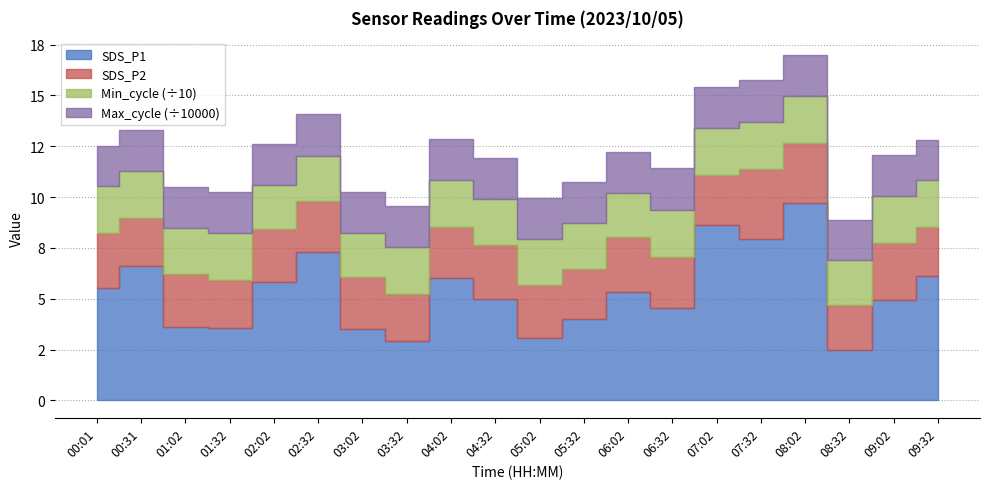

True or false: SDS_P1 and Max_cycle cross at least once.

False